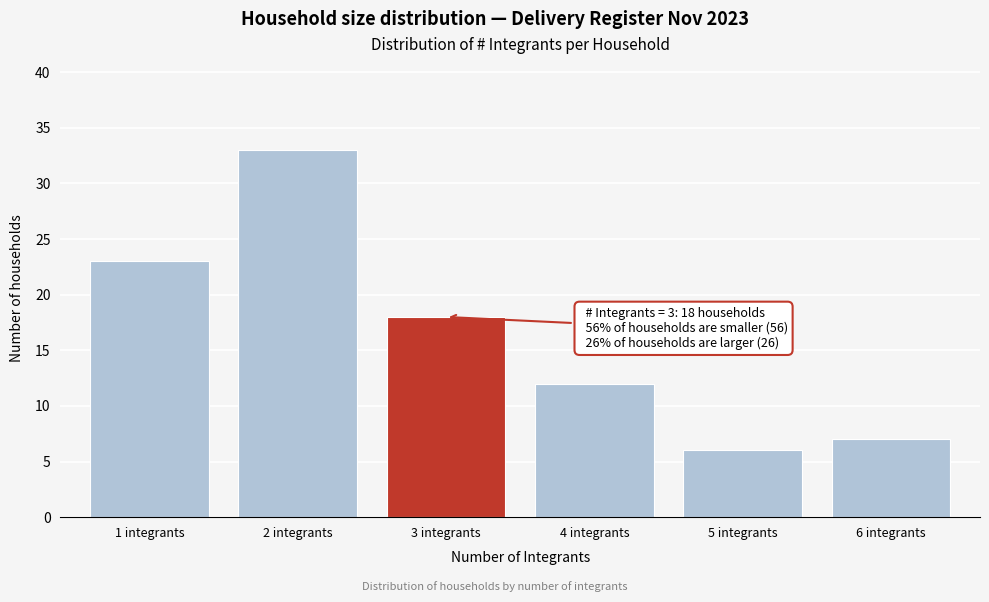

Which range on the x-axis has the tallest bar?

1.5 to 2.5